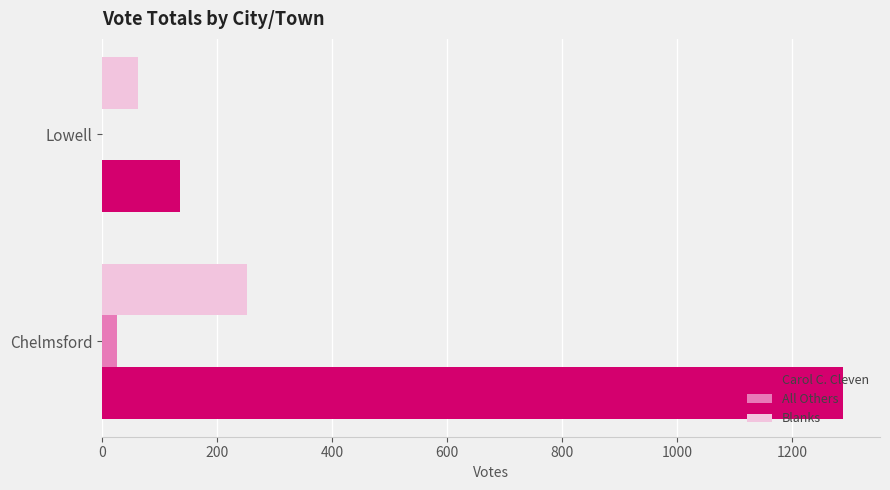

Read the Carol C. Cleven value at Lowell.

135